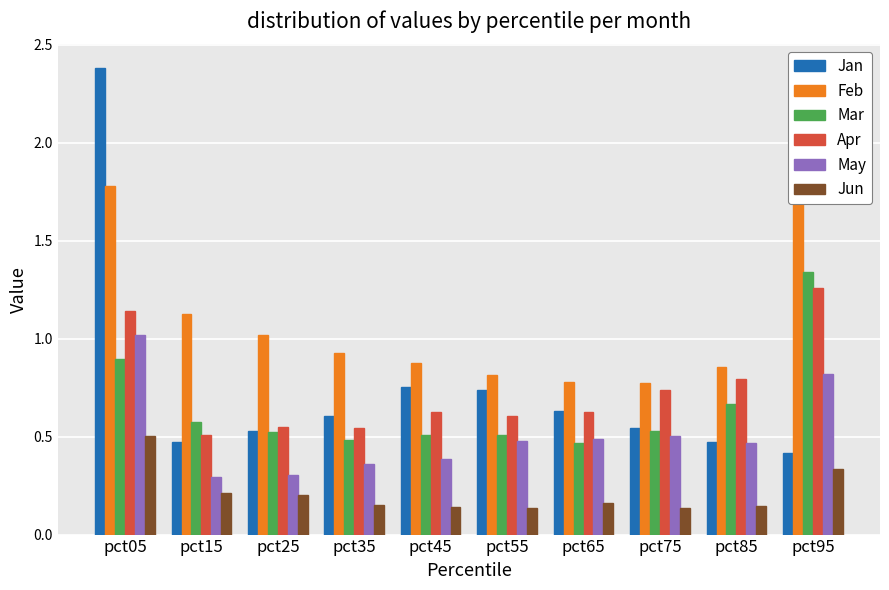

Are the bars horizontal?

No